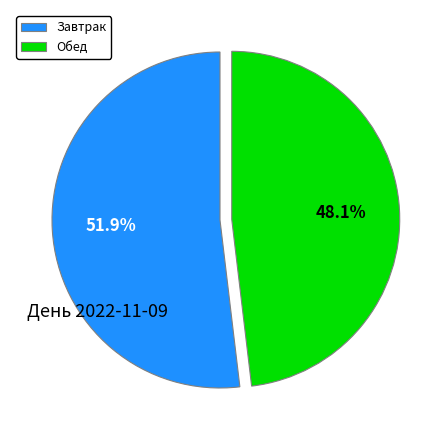

Is there a majority slice in this chart?

Yes